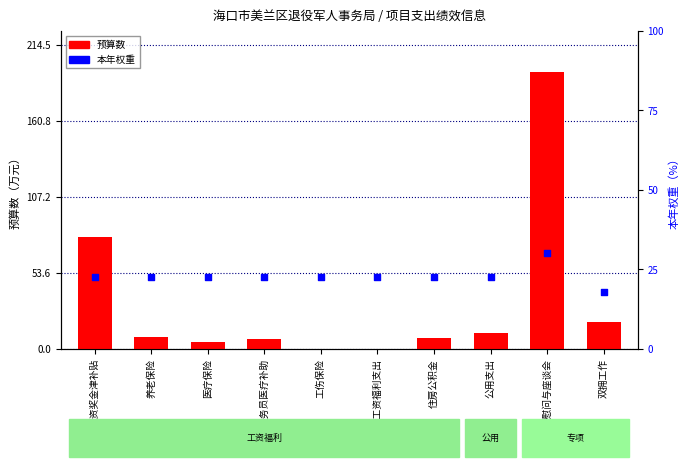

Which series contains the lowest Y value?

预算数